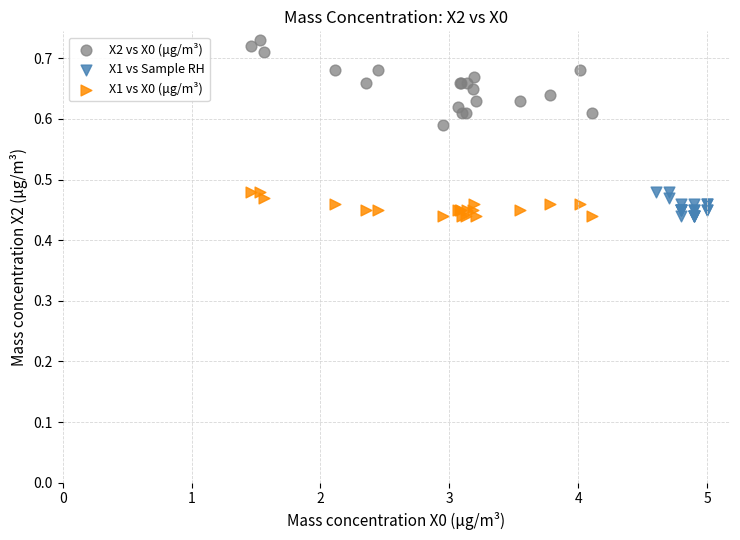

Which series has the widest spread of Y values?

X2 vs X0 (μg/m³)